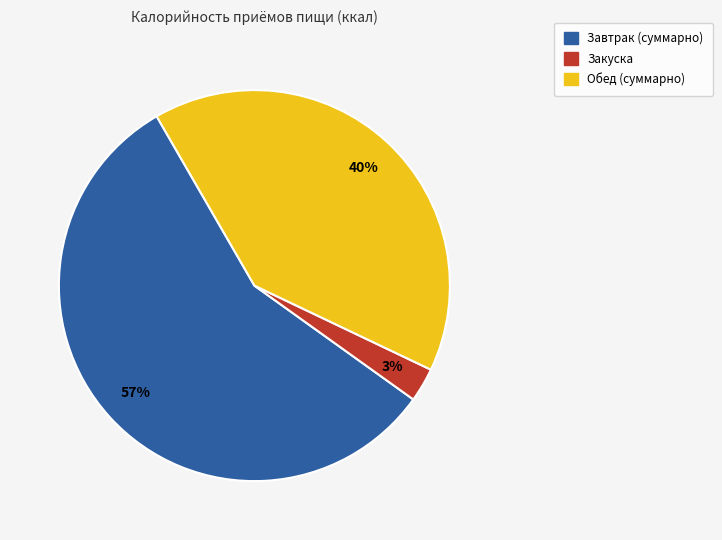

Is the sum of Обед (суммарно) and Завтрак (суммарно) greater than half?

Yes